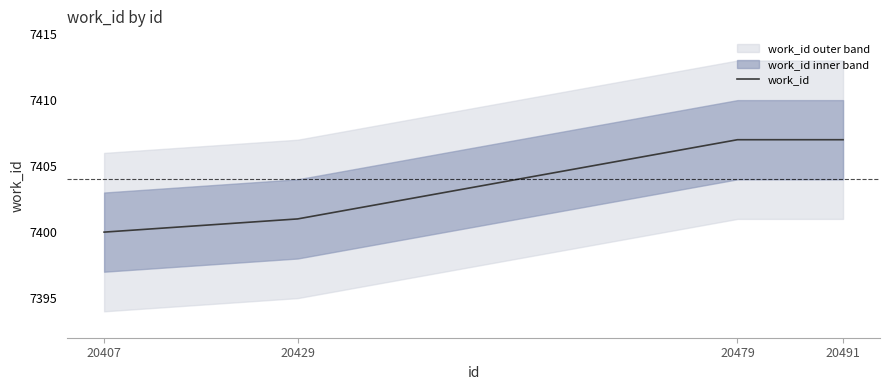

Count the number of data series in this chart.

1